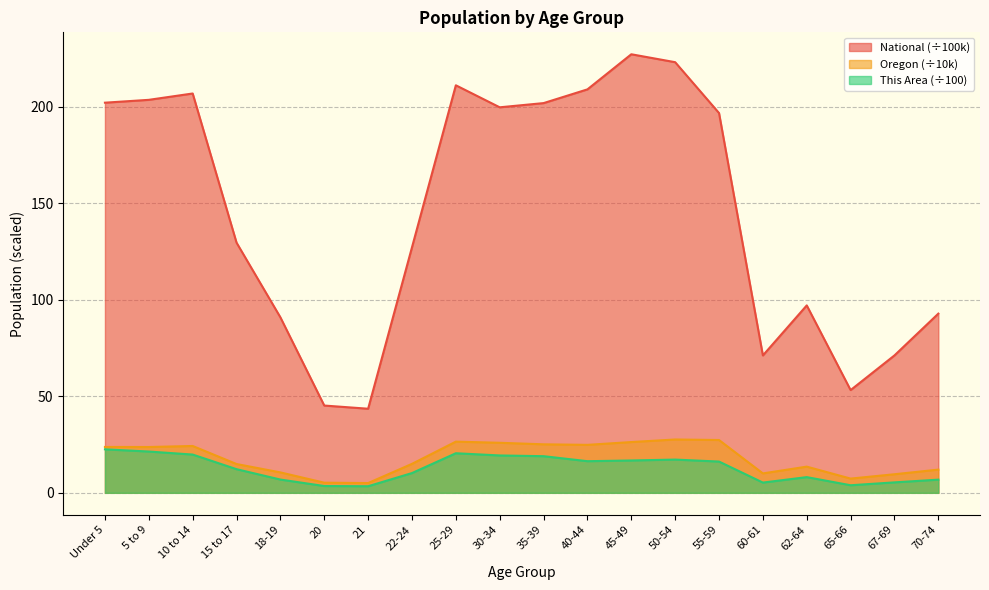

How many categories are shown in the chart?

20